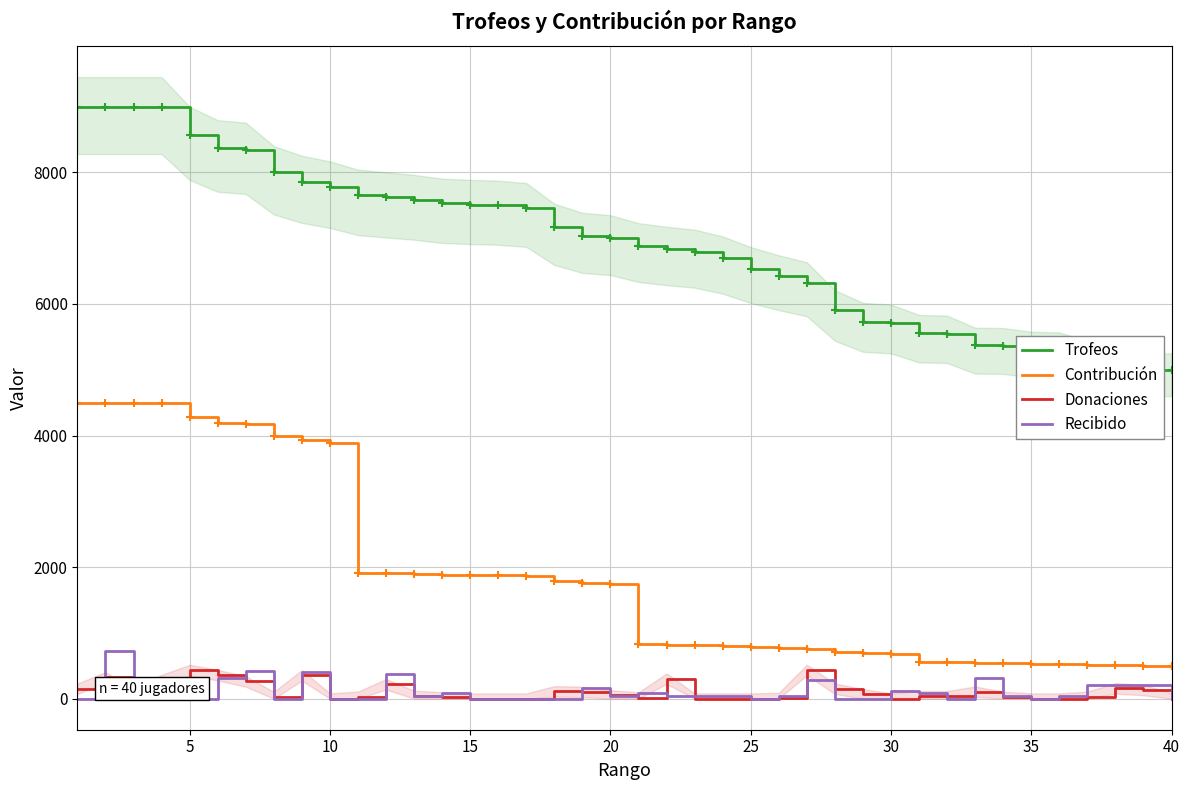

Which series has the largest total across all categories?

Trofeos